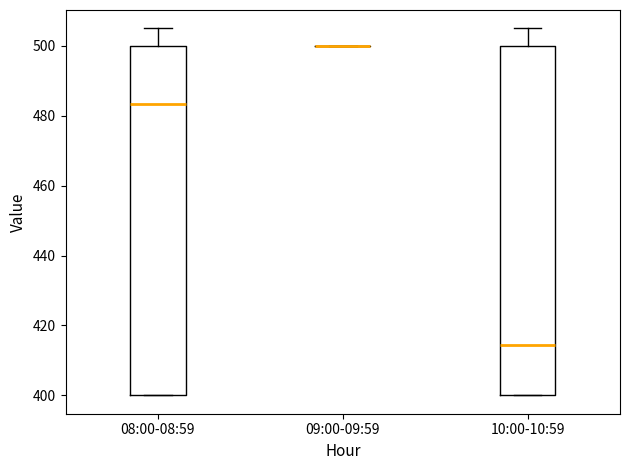

Reading left to right, transcribe this box plot: for each box, give where its median line is, the range the box spans, and where its two whiskers end, as read against the y-axis. The values are not printed on the chart, so give them approximately, as read against the axis.

08:00-08:59: median 484, box 400 to 500, whiskers 400 to 506
09:00-09:59: box collapsed to a line at 500, whiskers 500 to 500
10:00-10:59: median 414, box 400 to 500, whiskers 400 to 506